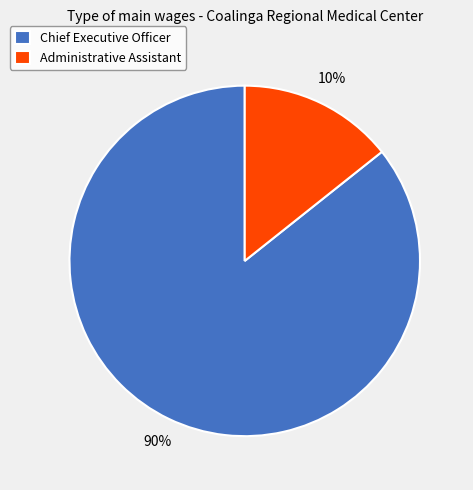

Which slice is the largest?

Chief Executive Officer